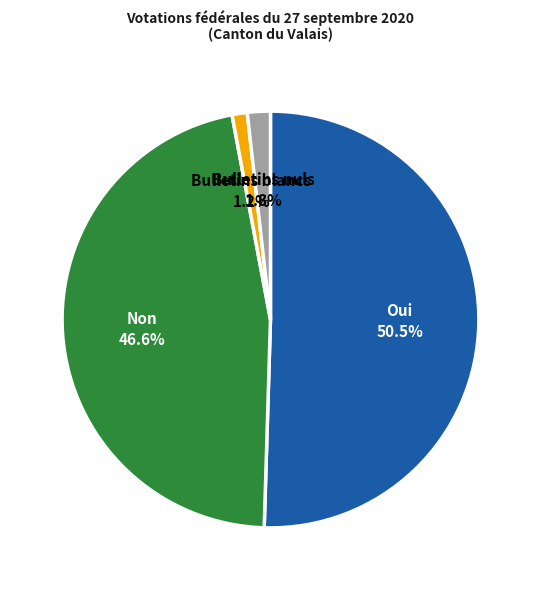

What is the majority slice?

Oui